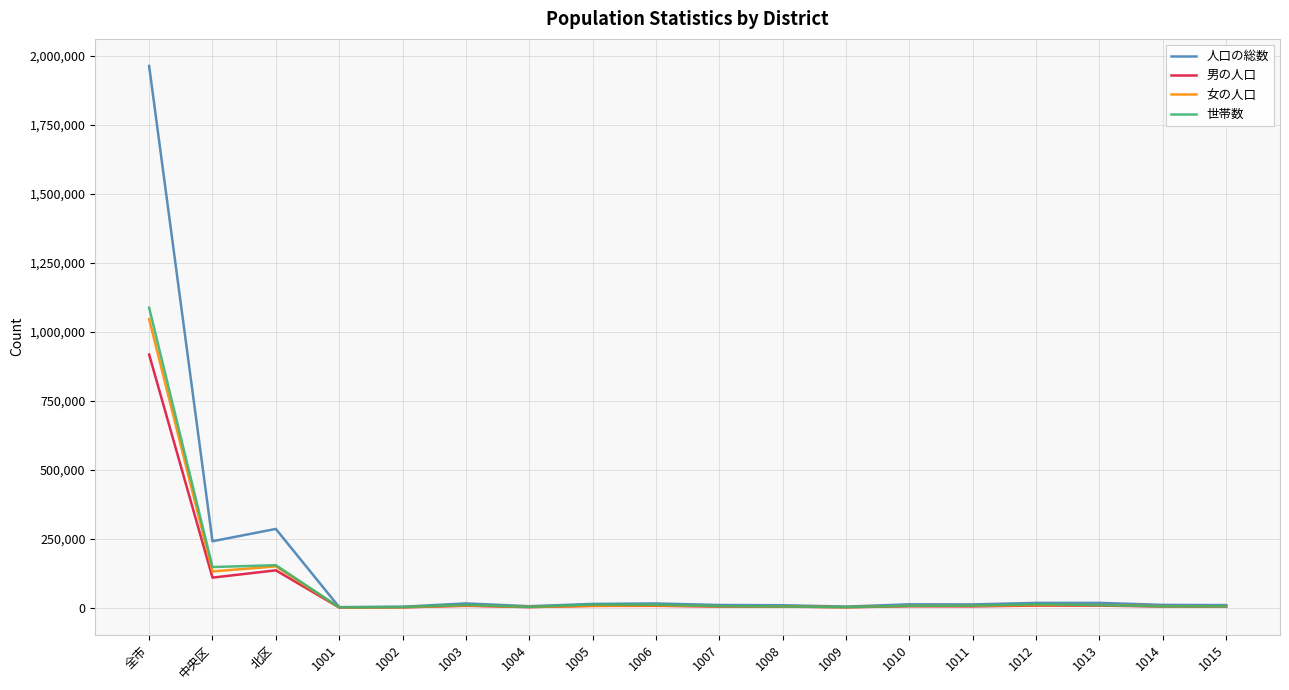

Which label corresponds to the largest value in the chart?

全市